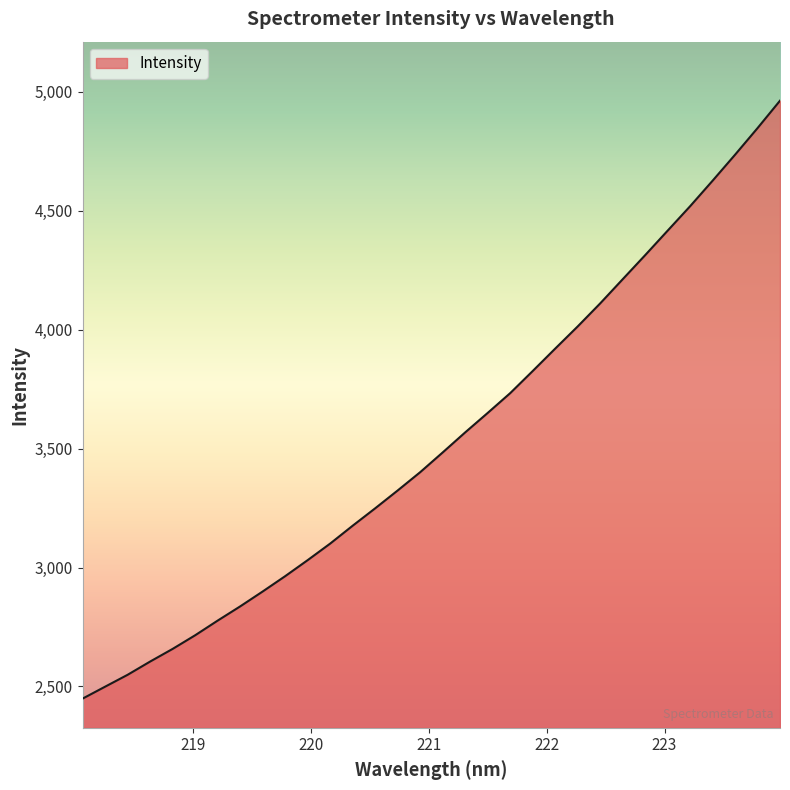

What is the greatest value displayed?

4963.4